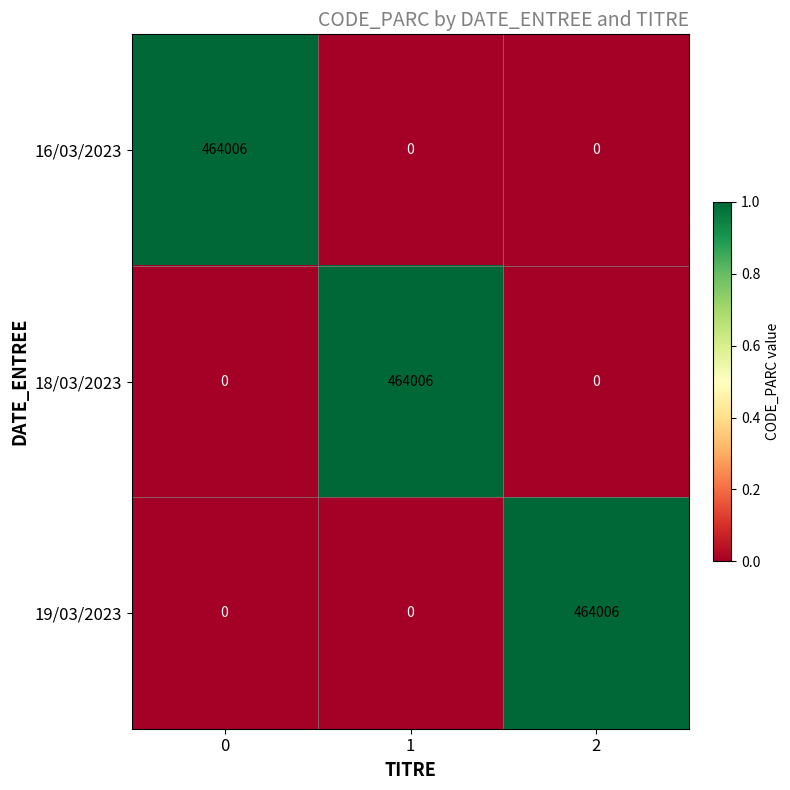

At how many categories does at least one series exceed 330889?

3